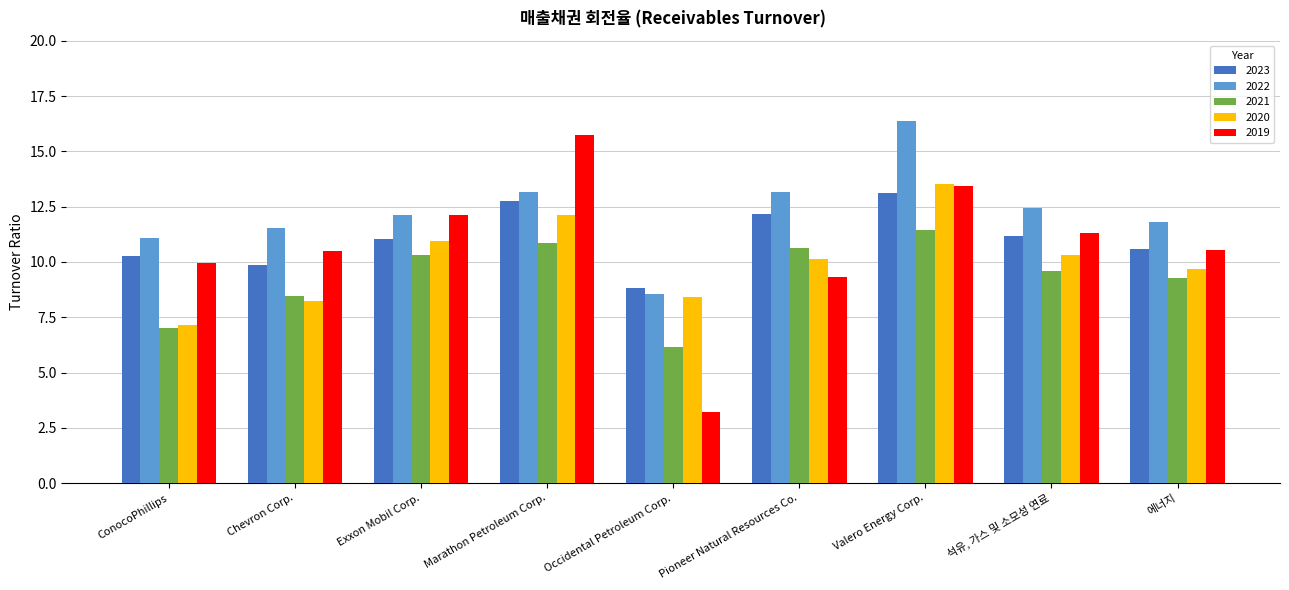

How many categories are shown in the chart?

9